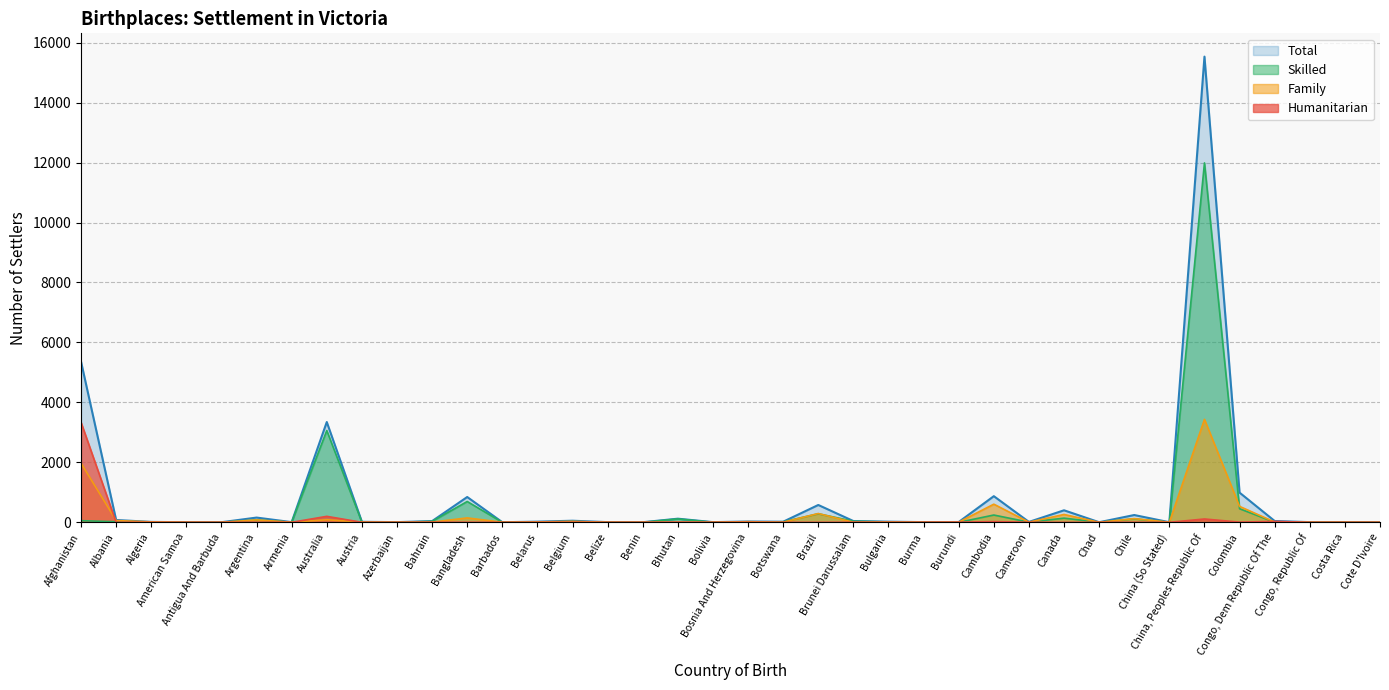

Reading left to right, list all the values displayed in this chart.

Humanitarian: 3333	0	0	0	0	3	0	199	0	0	3	3	0	0	0	0	0	5	0	0	0	0	3	0	3	5	24	3	0	0	3	0	111	6	31	0	0	0
Family: 1973	58	14	3	0	80	3	85	9	3	6	147	3	13	30	3	3	3	3	21	3	293	3	10	3	5	605	5	262	0	123	3	3434	531	9	3	3	0
Skilled: 55	19	0	0	0	78	3	3061	8	3	31	694	0	9	23	3	0	113	3	6	17	285	36	12	0	0	243	5	139	3	117	0	11988	453	3	3	3	3
Total: 5361	77	14	3	3	158	6	3345	17	6	40	844	3	22	53	6	3	121	6	27	20	578	42	22	6	10	872	13	401	3	243	3	15533	990	43	6	6	3